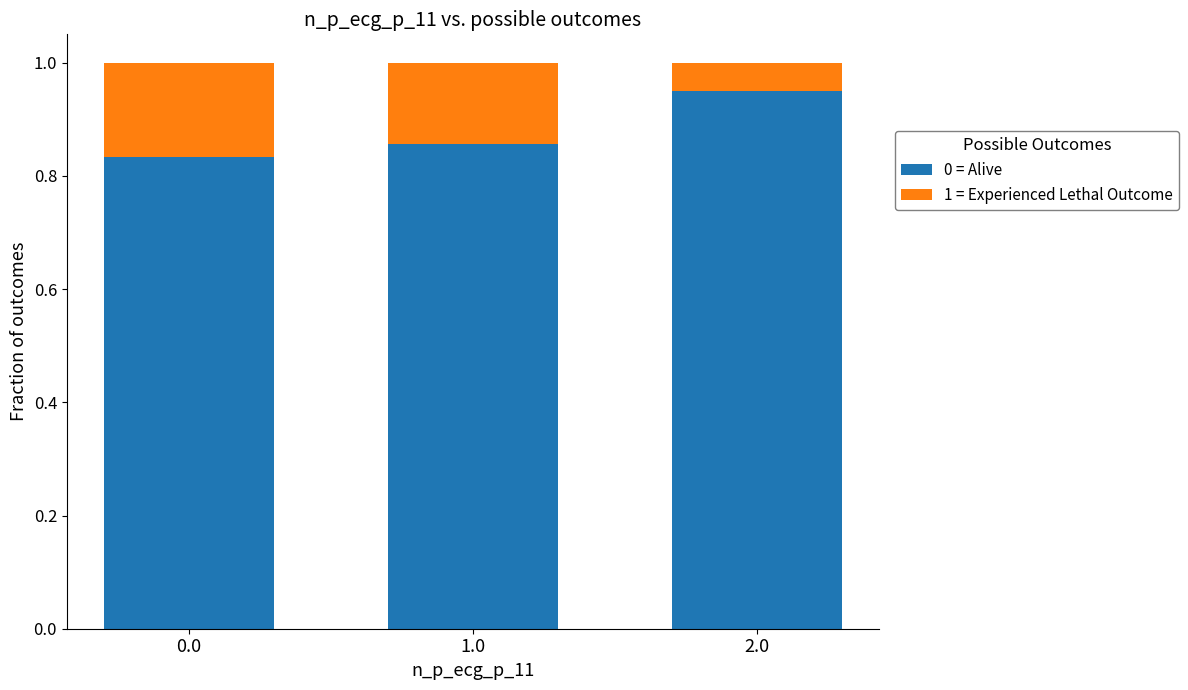

What are all the series names shown in the legend?

0 = Alive, 1 = Experienced Lethal Outcome